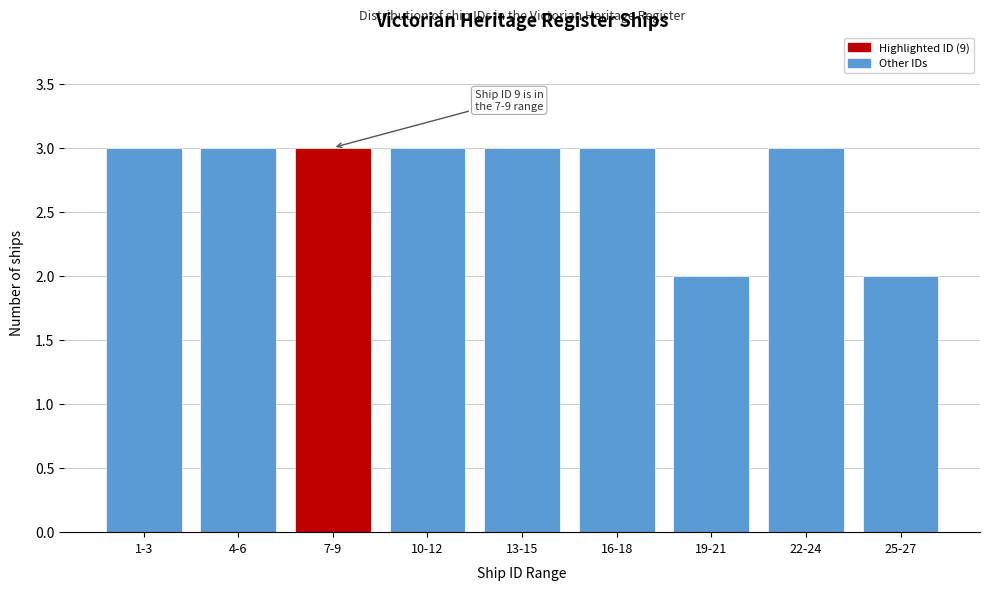

Reading left to right, transcribe all the data shown in this chart.

1-3=3	4-6=3	7-9=3	10-12=3	13-15=3	16-18=3	19-21=2	22-24=3	25-27=2